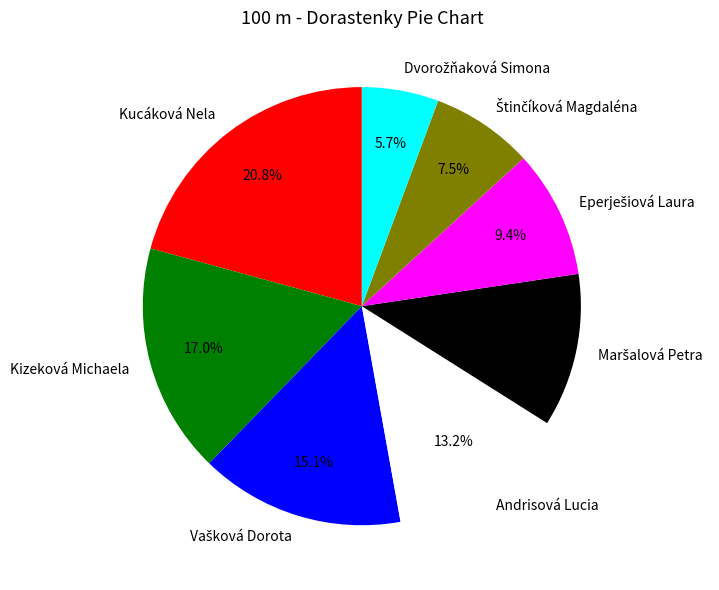

What portion of the pie excludes Kizeková Michaela?

83.0%